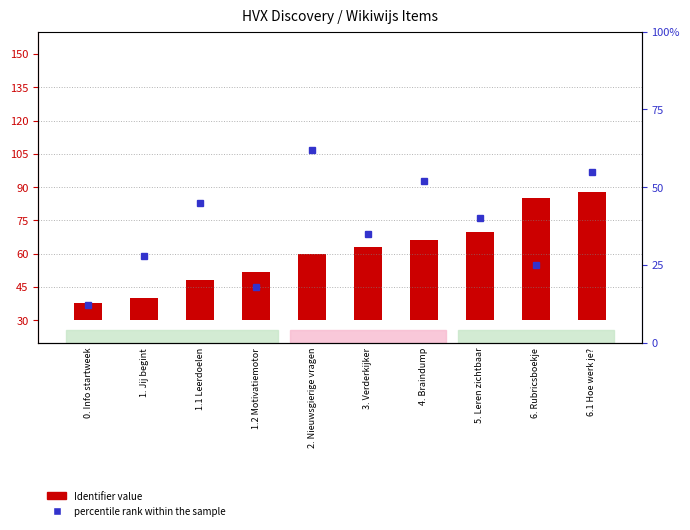

What is the sum of the percentile rank within the sample values at 1. Jij begint and 1.1 Leerdoelen?

73